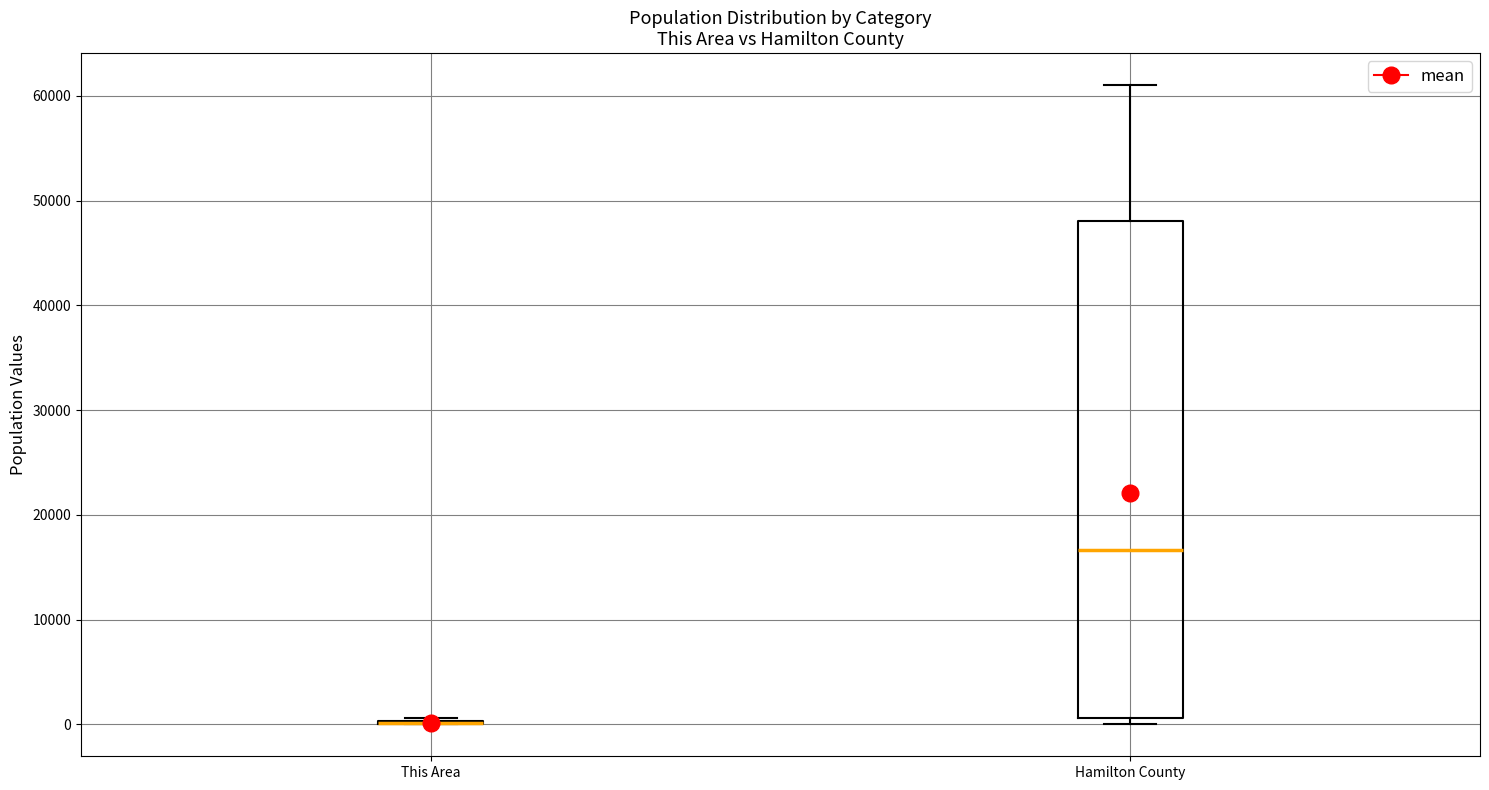

Reading left to right, read every box against the y-axis: the position of its median line, the range the box covers, and the ends of its whiskers. The values are not printed on the chart, so give them approximately, as read against the axis.

This Area: box collapsed to a line at 0, whiskers 0 to 1000
Hamilton County: median 17000, box 1000 to 48000, whiskers 0 to 61000